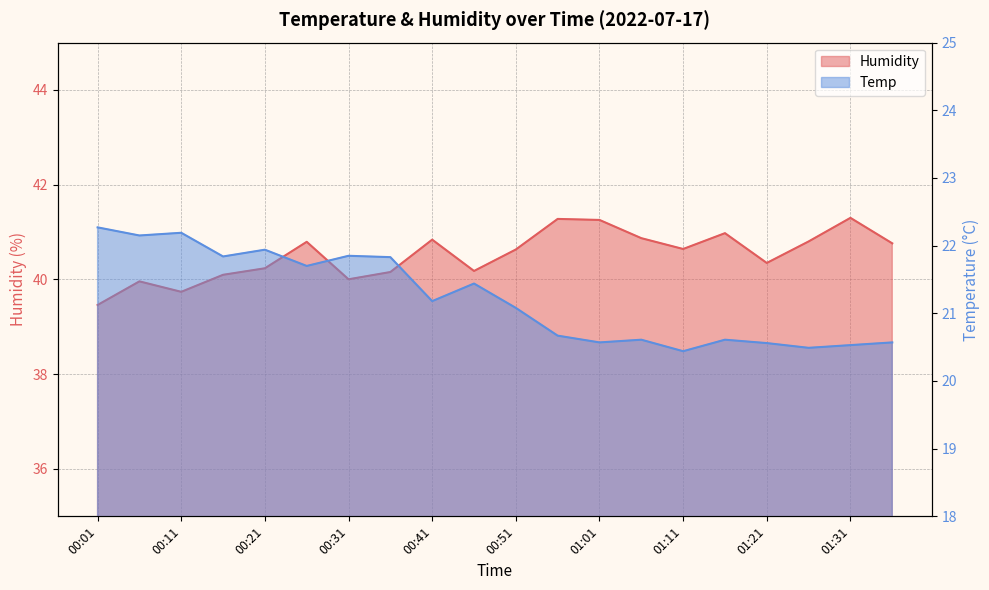

Reading left to right, extract all data points from this chart.

Humidity: 00:01=39.5	00:06=40.0	00:11=39.7	00:16=40.1	00:21=40.2	00:26=40.8	00:31=40.0	00:36=40.2	00:41=40.8	00:46=40.2	00:51=40.6	00:56=41.3	01:01=41.3	01:06=40.9	01:11=40.6	01:16=41.0	01:21=40.3	01:26=40.8	01:31=41.3	01:36=40.8
Temp: 00:01=22.3	00:06=22.1	00:11=22.2	00:16=21.8	00:21=21.9	00:26=21.7	00:31=21.9	00:36=21.8	00:41=21.2	00:46=21.4	00:51=21.1	00:56=20.7	01:01=20.6	01:06=20.6	01:11=20.4	01:16=20.6	01:21=20.6	01:26=20.5	01:31=20.5	01:36=20.6